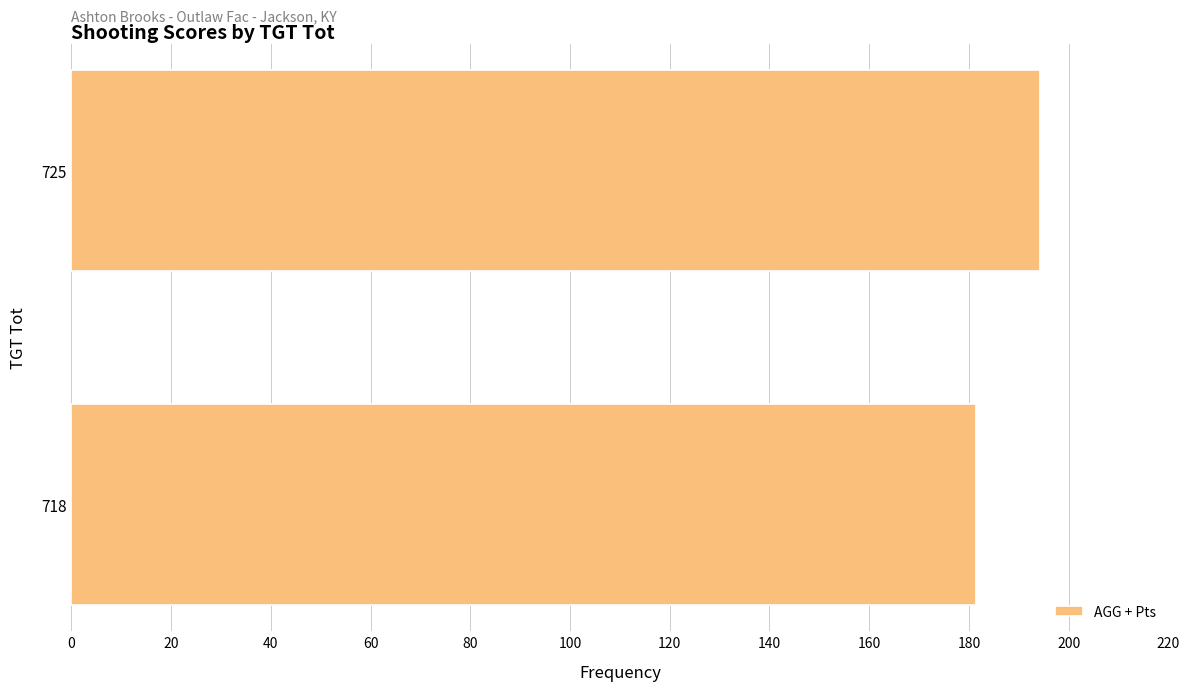

True or false: the data shows 181.5 at 718.

True